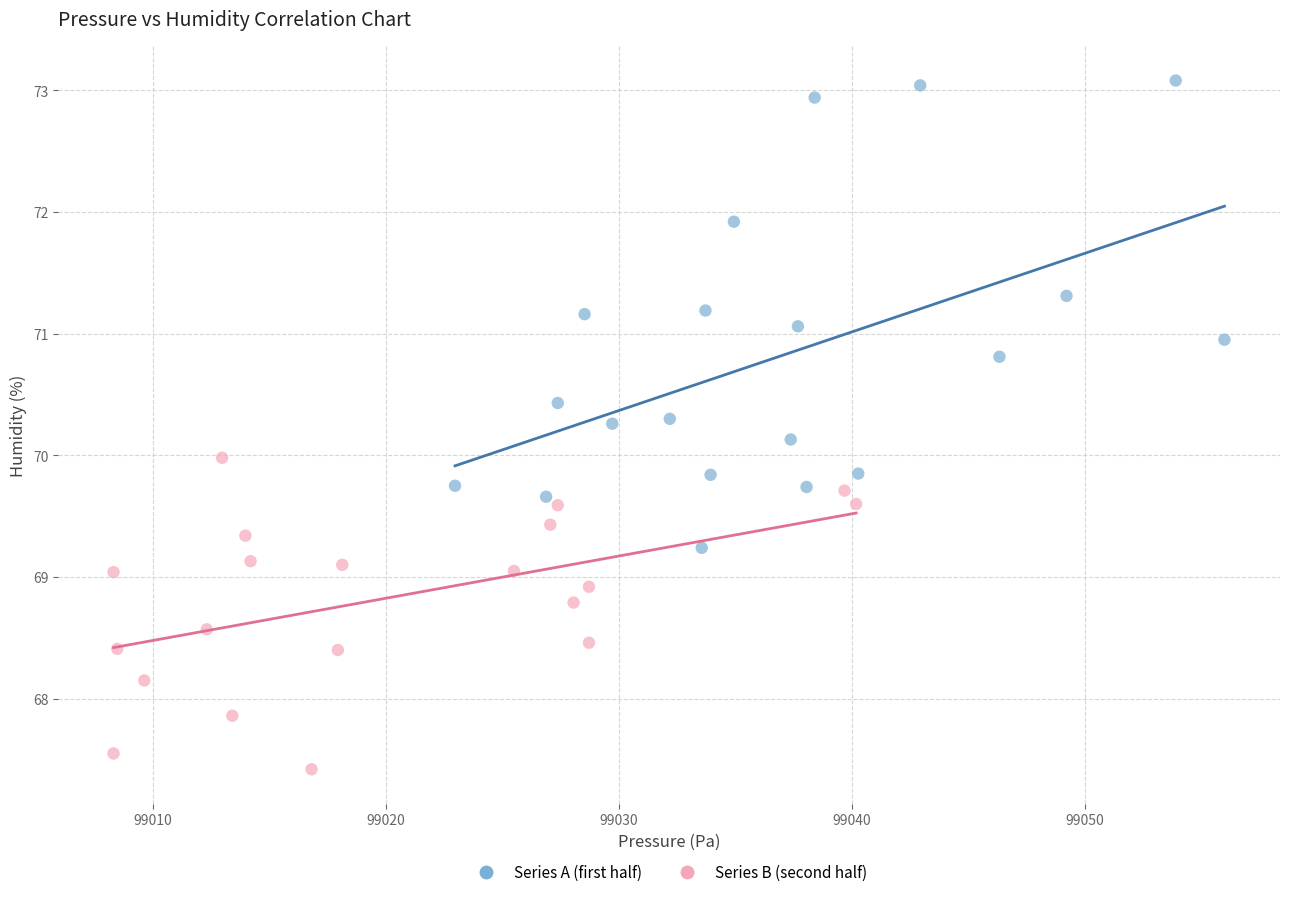

Which series contains the highest Y value?

Series A (first half)